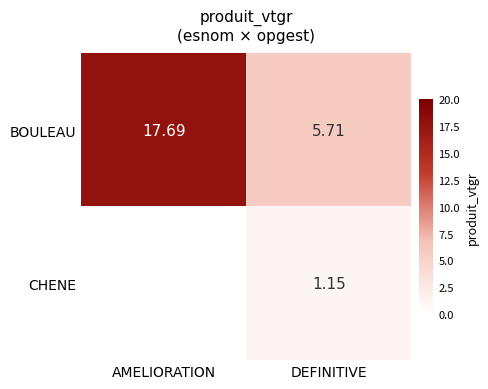

The value of BOULEAU at DEFINITIVE is 5.7. True or false?

True